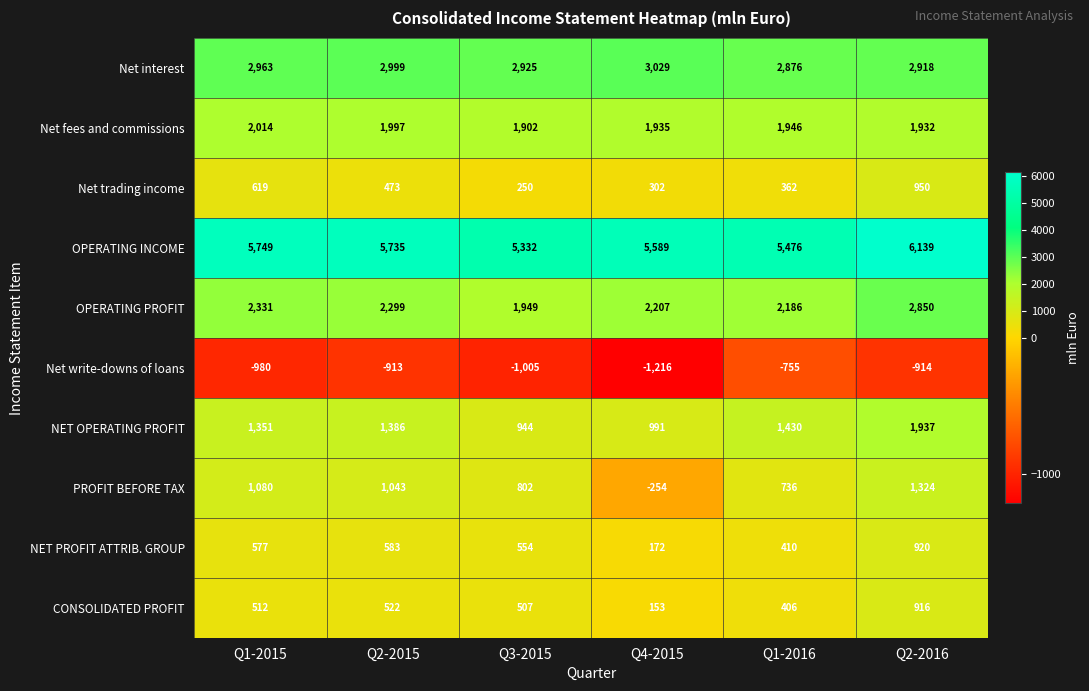

How many values in the Net fees and commissions series are below 1946?

3